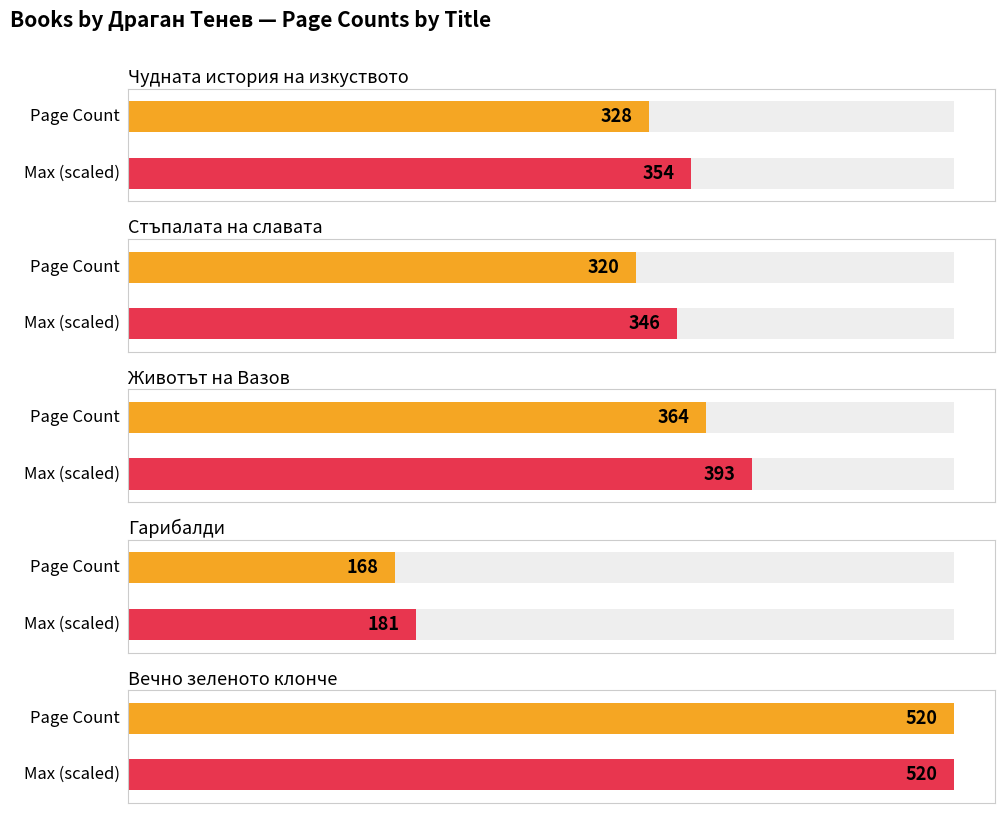

What is the difference between the second highest and second lowest values?

44